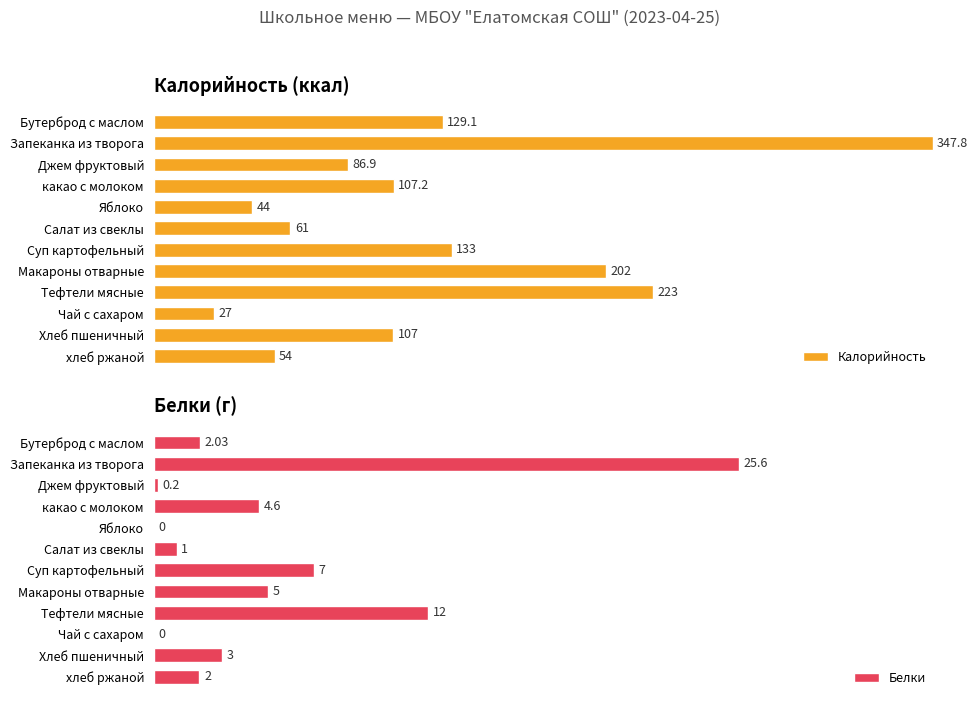

Which series has the largest total across all categories?

Калорийность